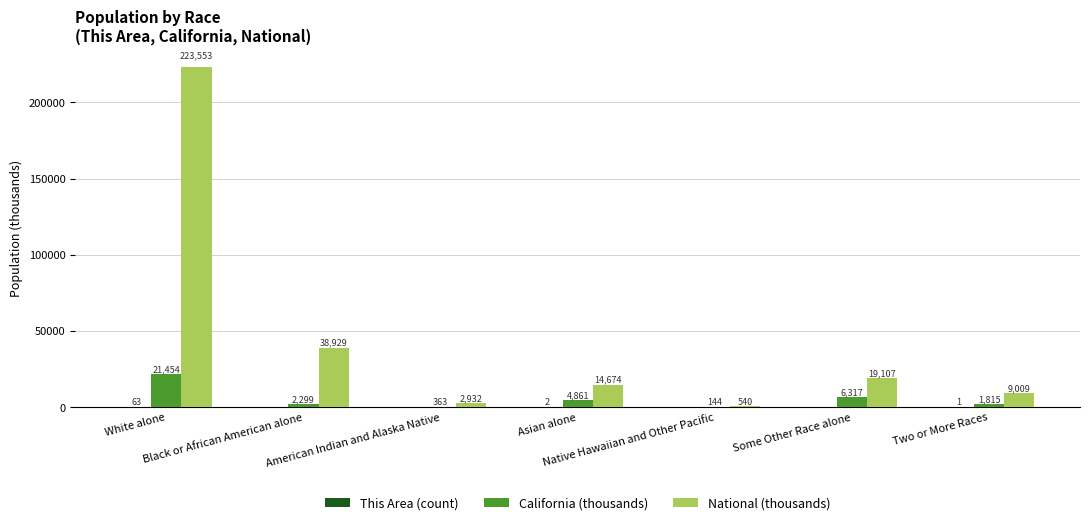

How many data points does each series have?

7